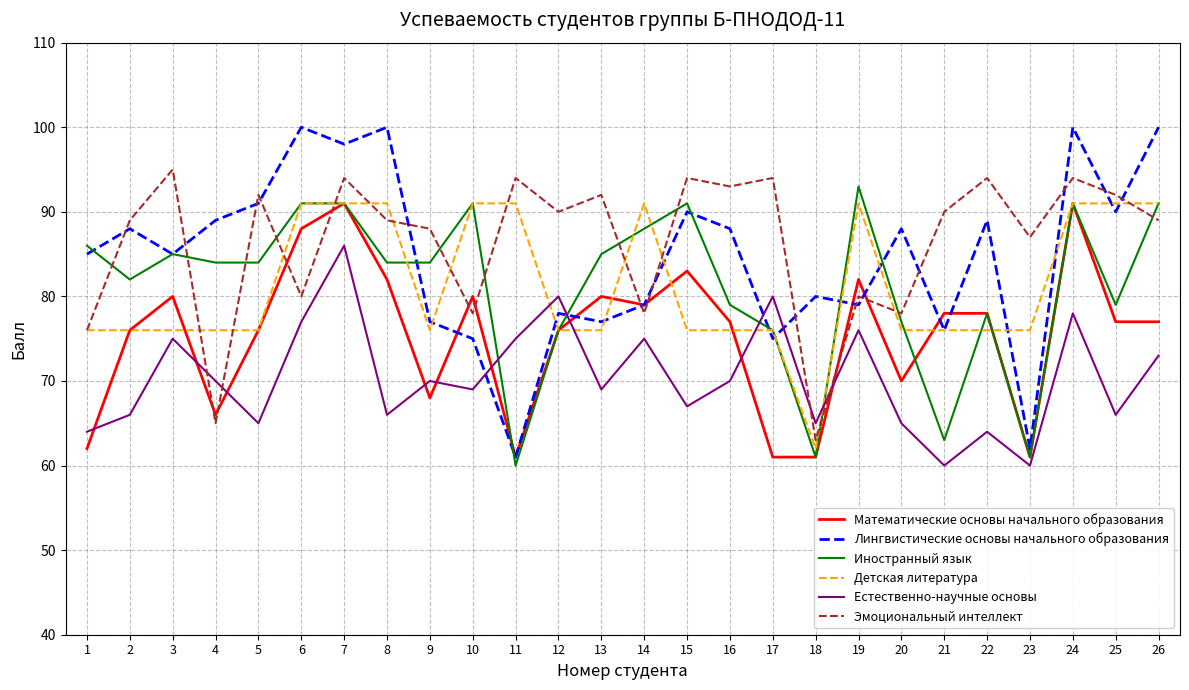

What is the highest value of the Эмоциональный интеллект series?

95